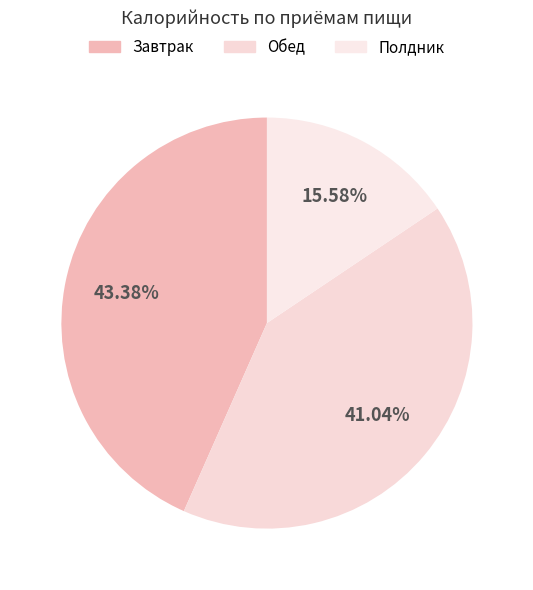

To the nearest percent, what percentage of the pie is Полдник?

16%